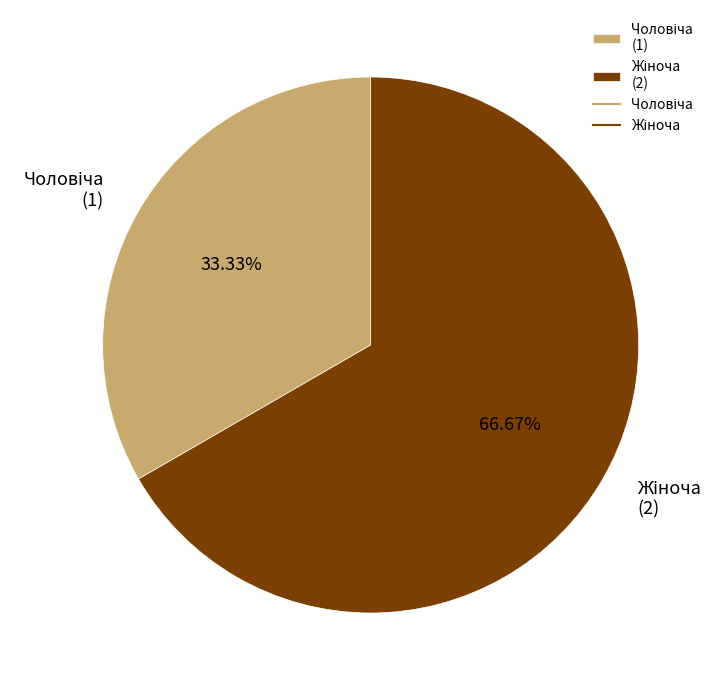

How many segments does this pie chart have?

2